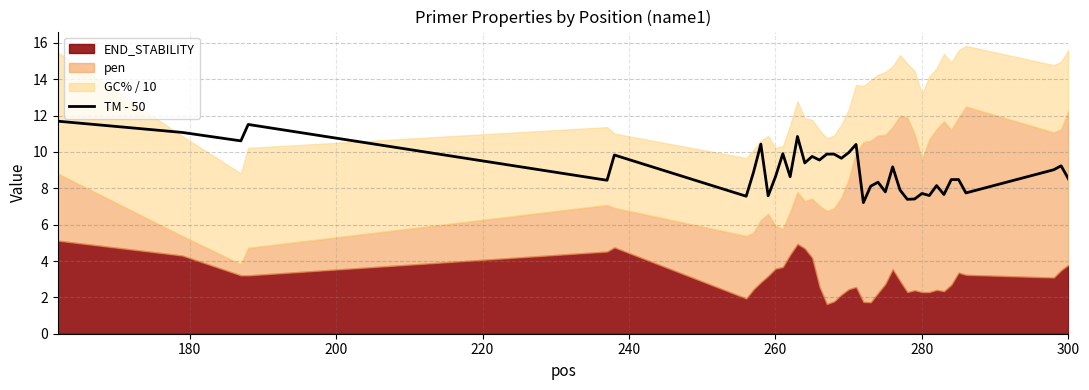

What is the lowest value of the TM - 50 series?

7.2